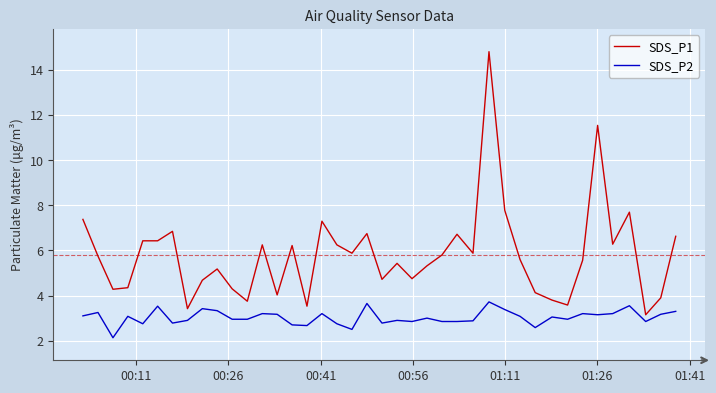

Rank the series by their average value, from lowest to highest.

SDS_P2, SDS_P1